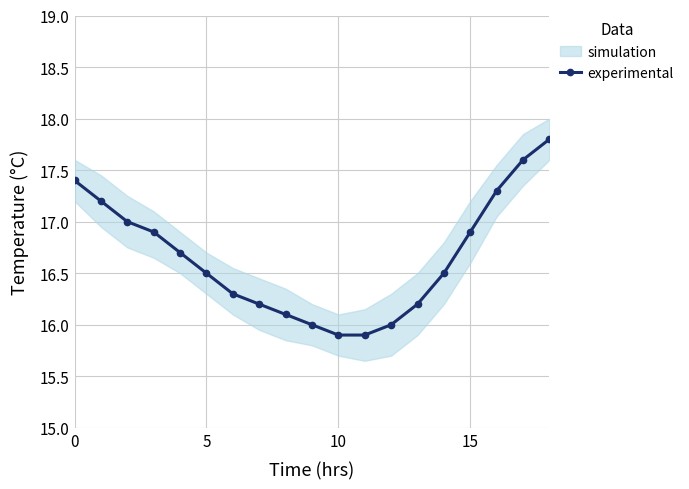

Is it true that the value at 18 is 17.8?

True